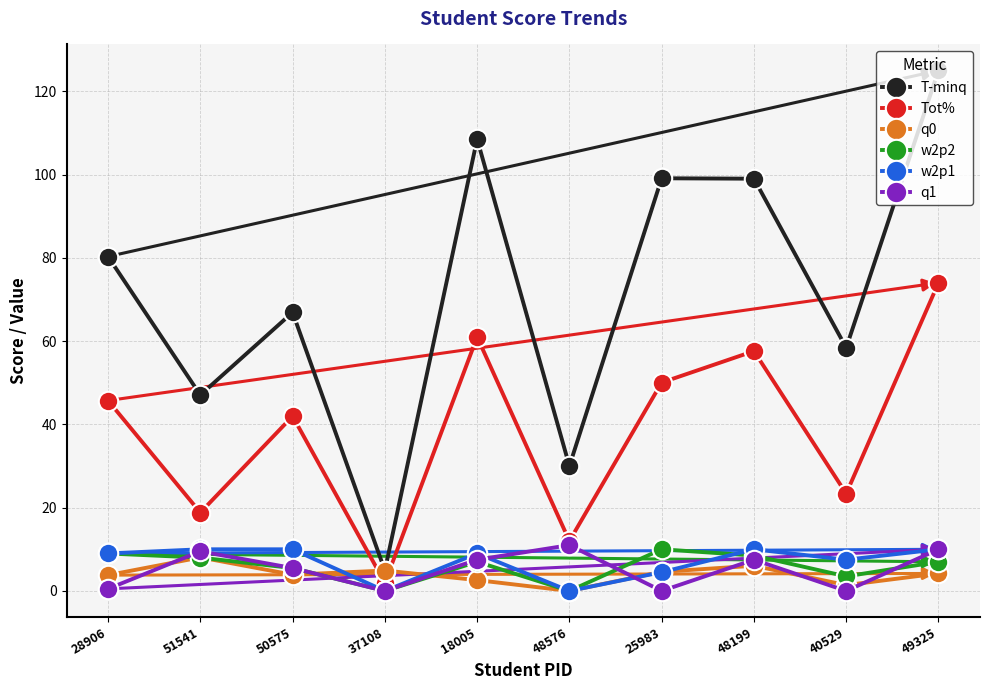

Is it true that q1 equals -5.0 at 40529?

False